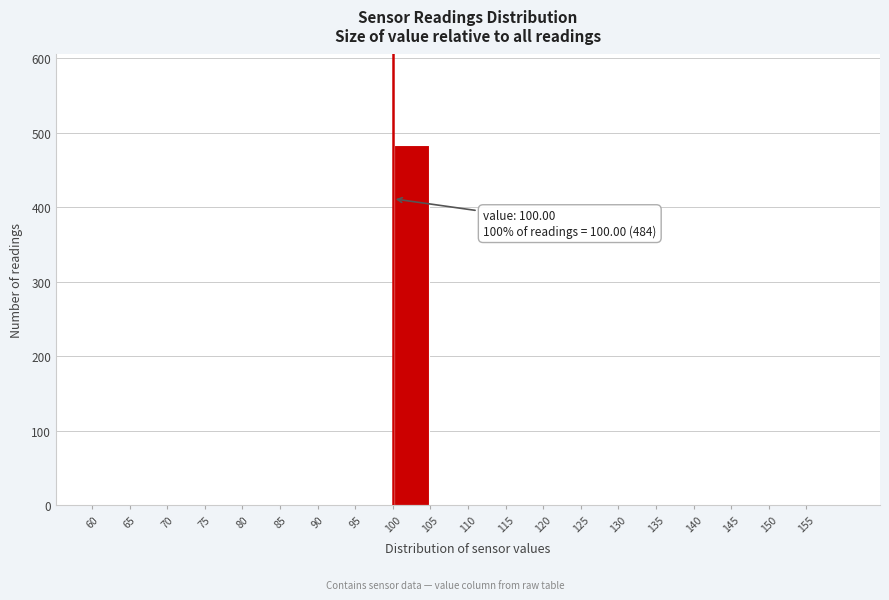

Over which range of the x-axis is the bar tallest?

100 to 105